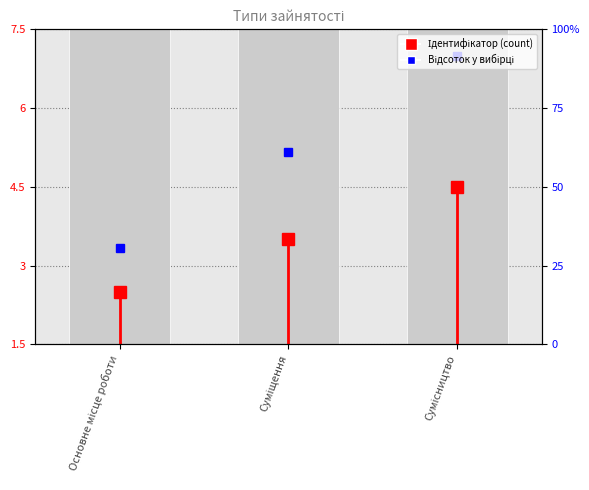

Between Основне місце роботи and Суміщення, which is larger?

Суміщення